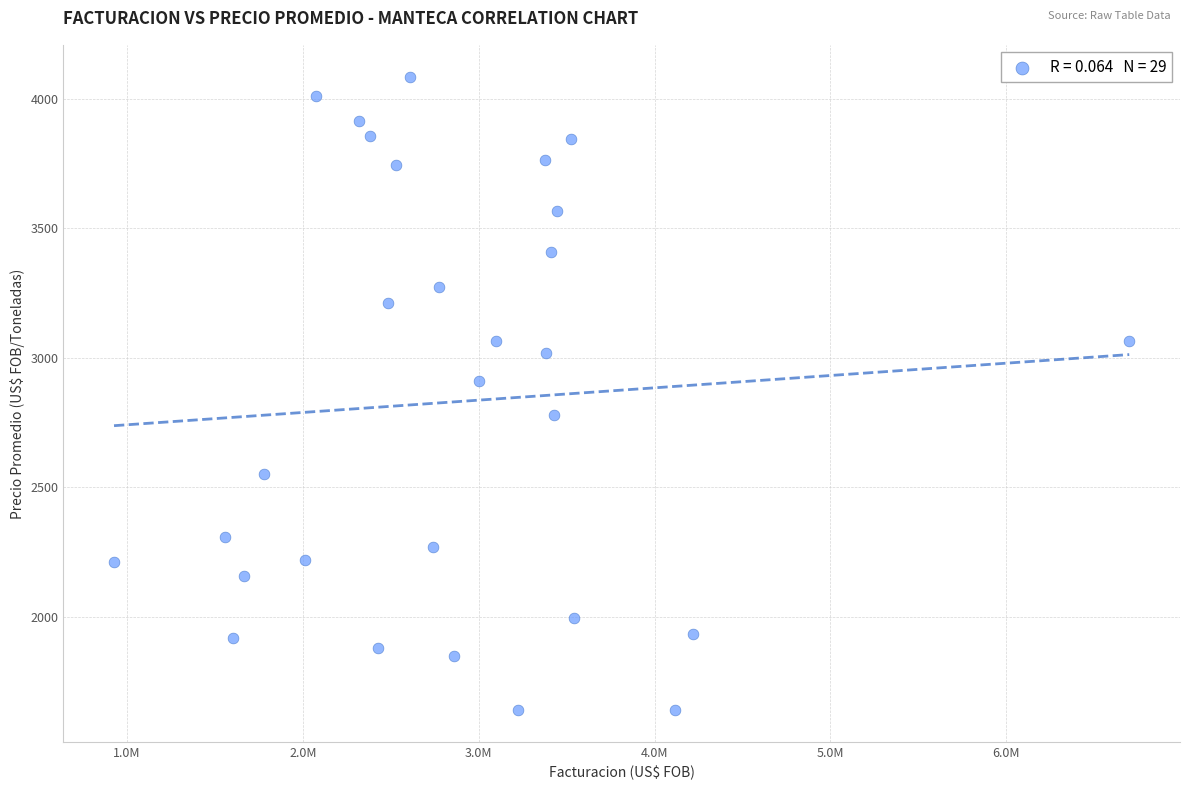

What Y value in the scatter plot is closest to 2862?

2909.0